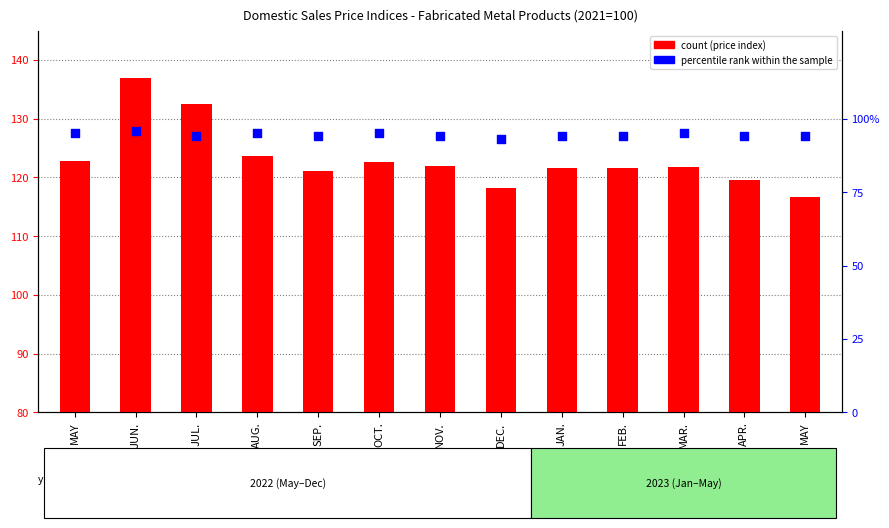

What is the total value across all series at FEB.?

215.5